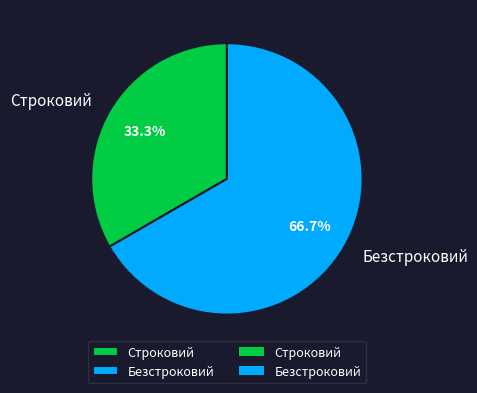

What is the largest slice in the pie chart?

Безстроковий